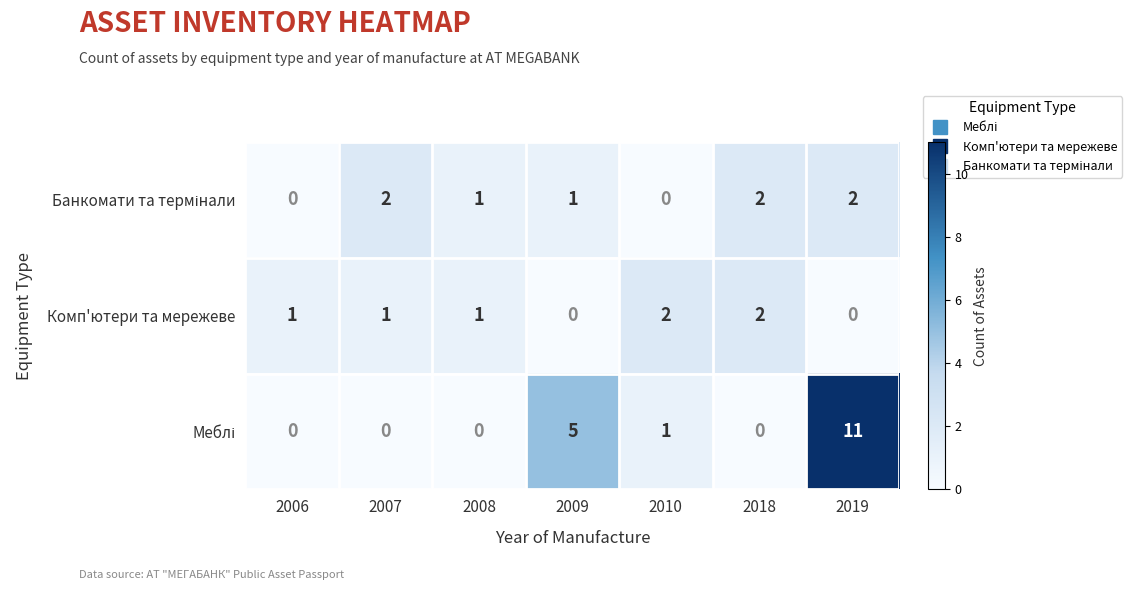

At which category is the sum across all series the highest?

2019